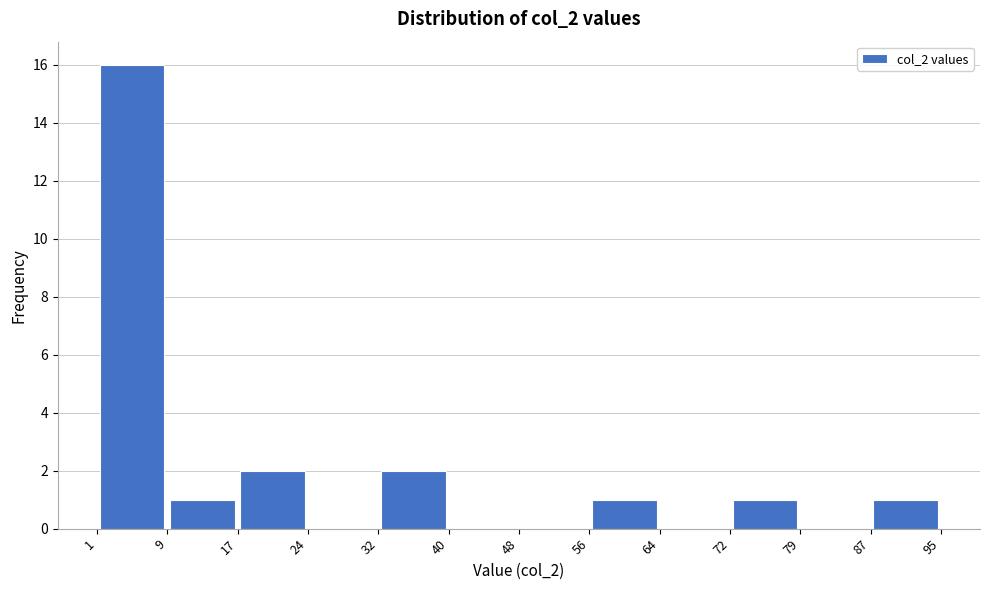

Reading left to right, transcribe this chart: for each bar, give the range it covers on the x-axis and its height. The values are not printed on the chart, so give them approximately, as read against the axis.

1 to 9: 16
9 to 17: 1
17 to 24: 2
24 to 32: 0
32 to 40: 2
40 to 48: 0
48 to 56: 0
56 to 64: 1
64 to 72: 0
72 to 79: 1
79 to 87: 0
87 to 95: 1